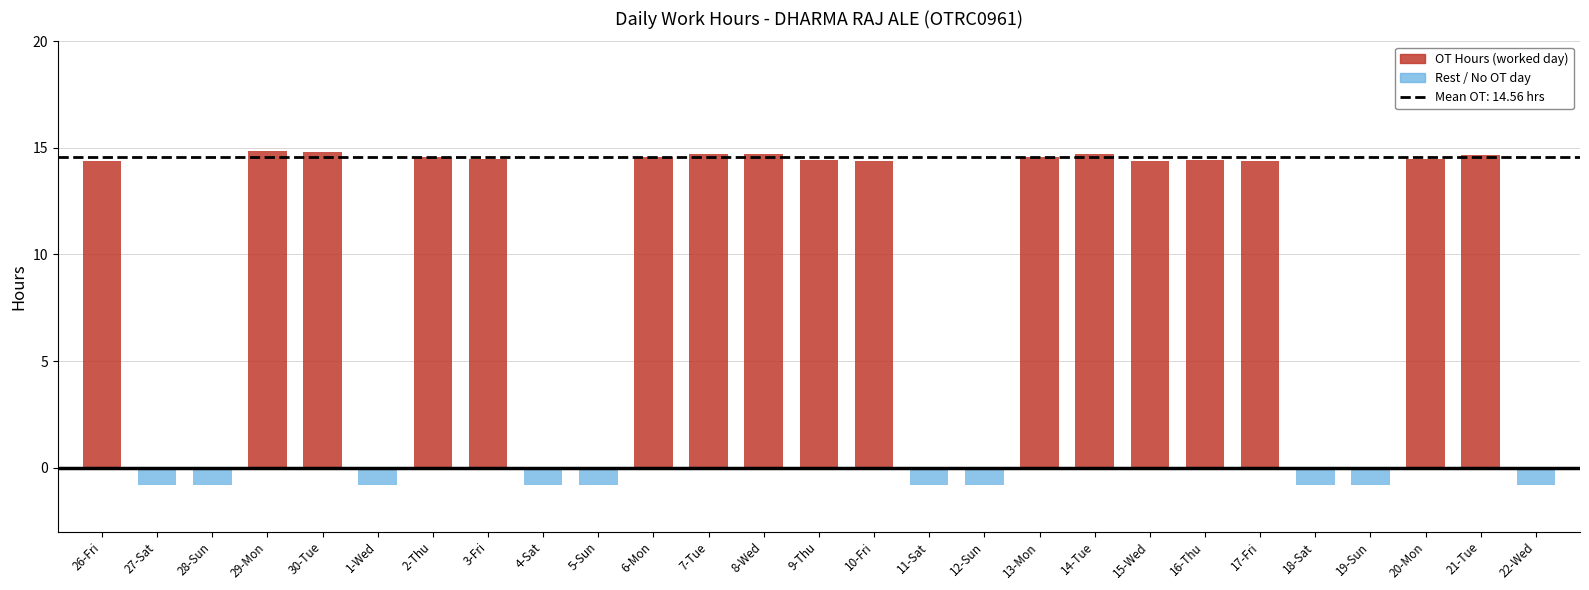

Reading right to left, what are all the values shown in this chart?

0.0	14.7	14.5	0.0	0.0	14.4	14.4	14.4	14.7	14.6	0.0	0.0	14.4	14.4	14.7	14.7	14.6	0.0	0.0	14.5	14.6	0.0	14.8	14.8	0.0	0.0	14.4